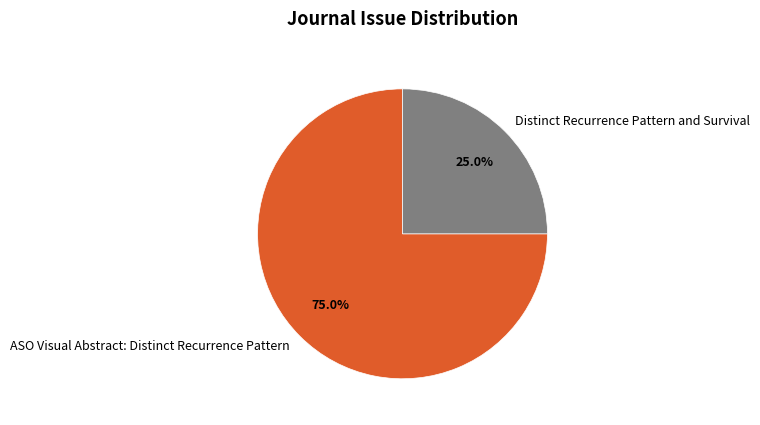

To the nearest percent, what is the average slice percentage?

50%